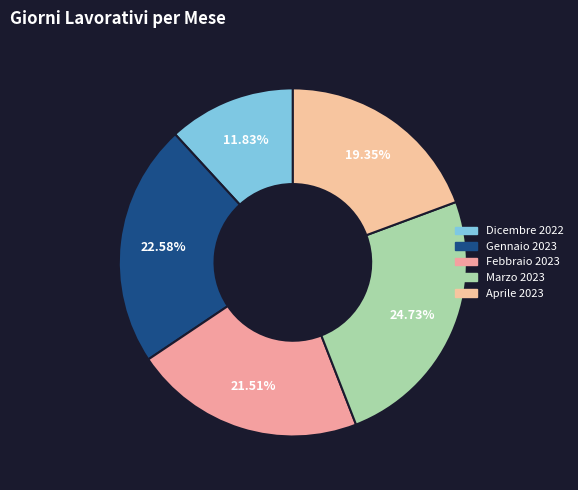

To the nearest percent, what is the average slice percentage?

20%